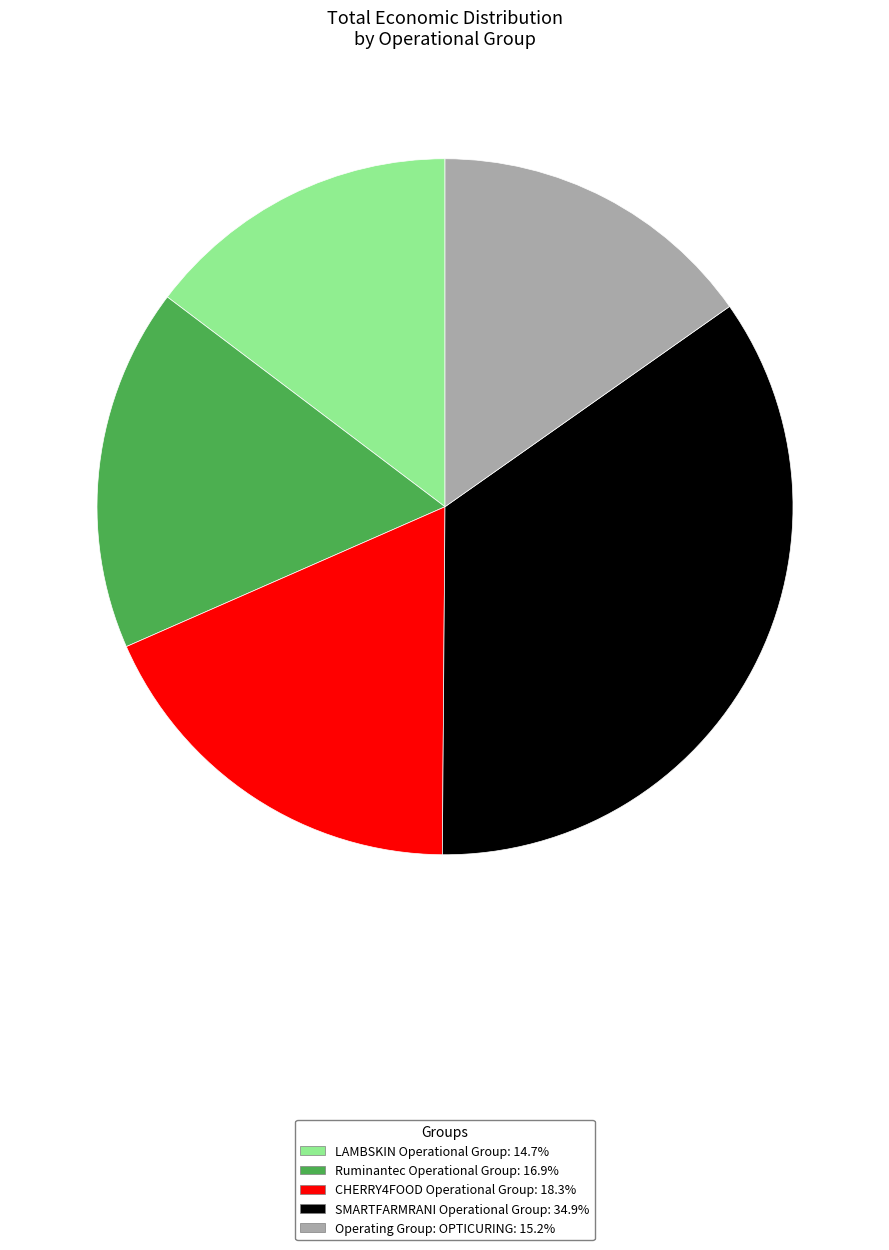

Rank the categories by value from lowest to highest.

LAMBSKIN Operational Group, Operating Group: OPTICURING, Ruminantec Operational Group, CHERRY4FOOD Operational Group, SMARTFARMRANI Operational Group